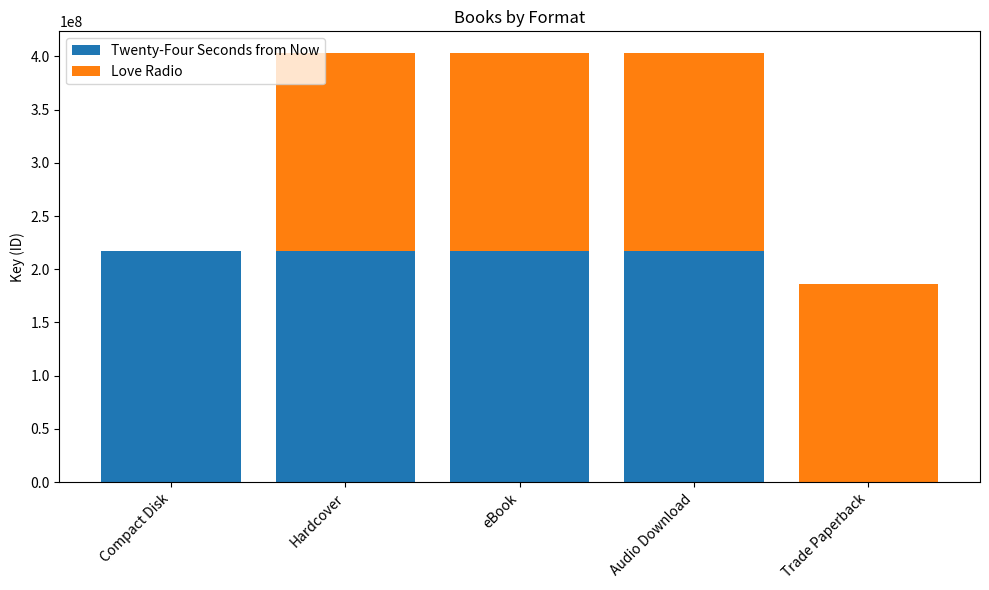

The value of Twenty-Four Seconds from Now at Audio Download is 217382879. True or false?

True